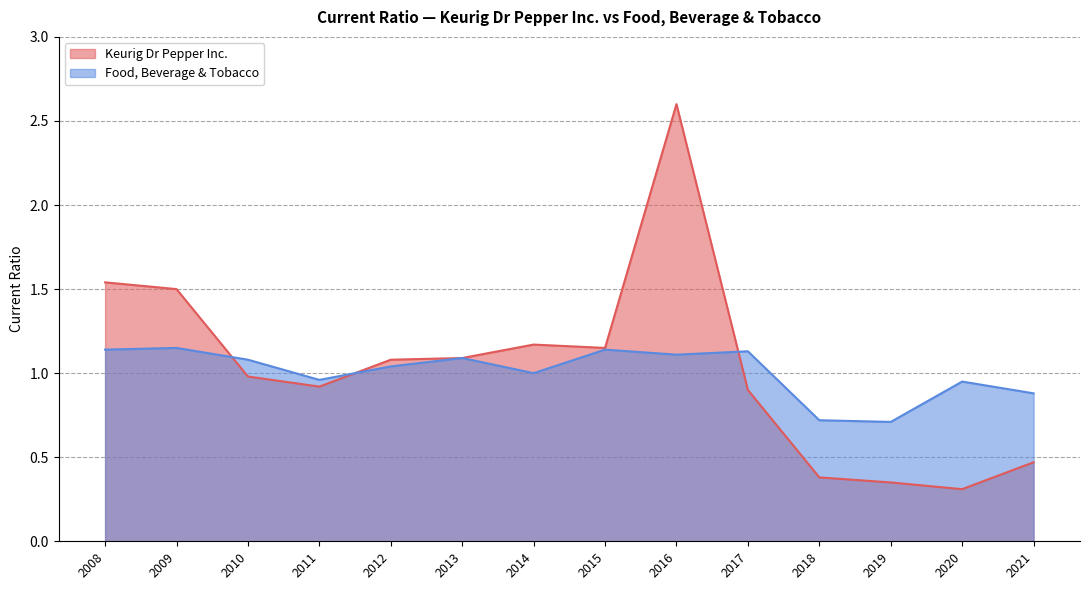

At which category does the chart reach its peak across all series?

2016